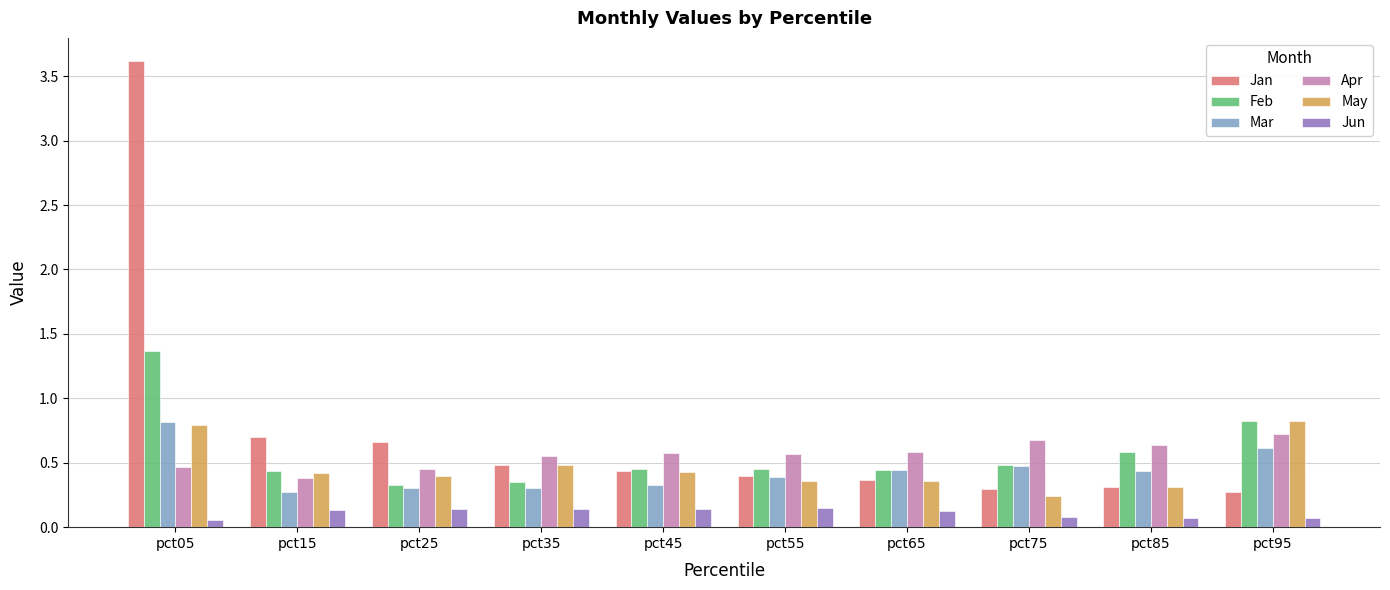

Which series changed the most between pct05 and pct15?

Jan